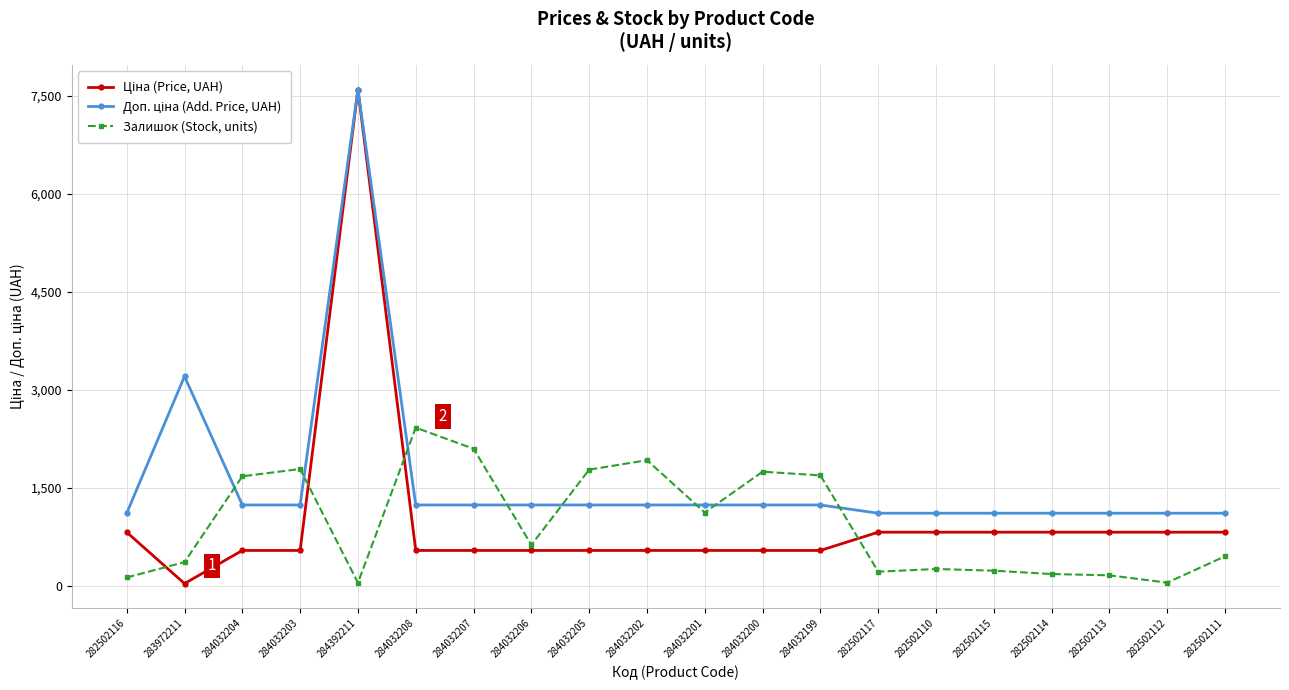

What is the difference between the second highest and second lowest values in the Залишок (Stock, units) series?

2050.0